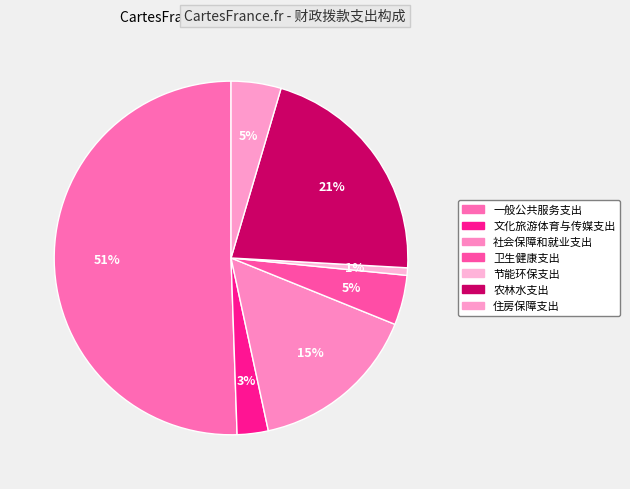

Is there any slice that represents more than half of the pie?

Yes